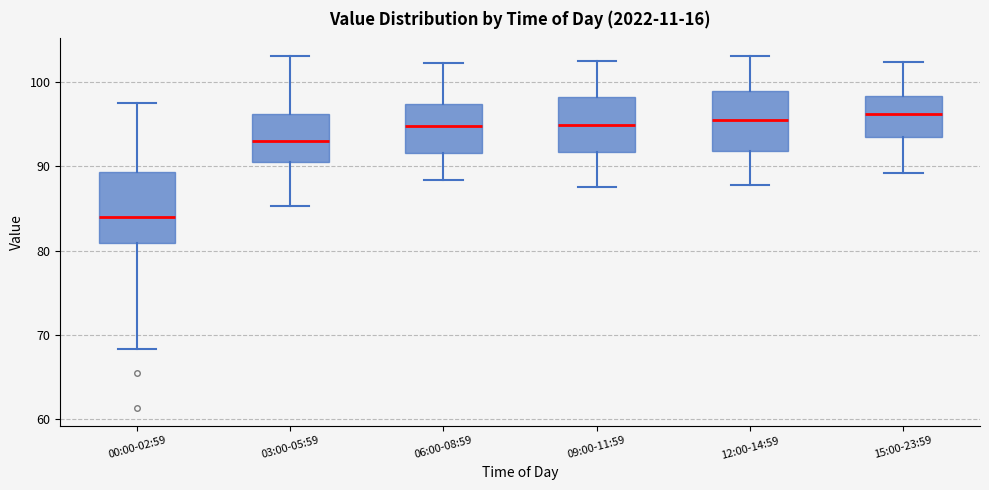

Comparing the boxes themselves (not the whiskers), which one is the tallest?

00:00-02:59